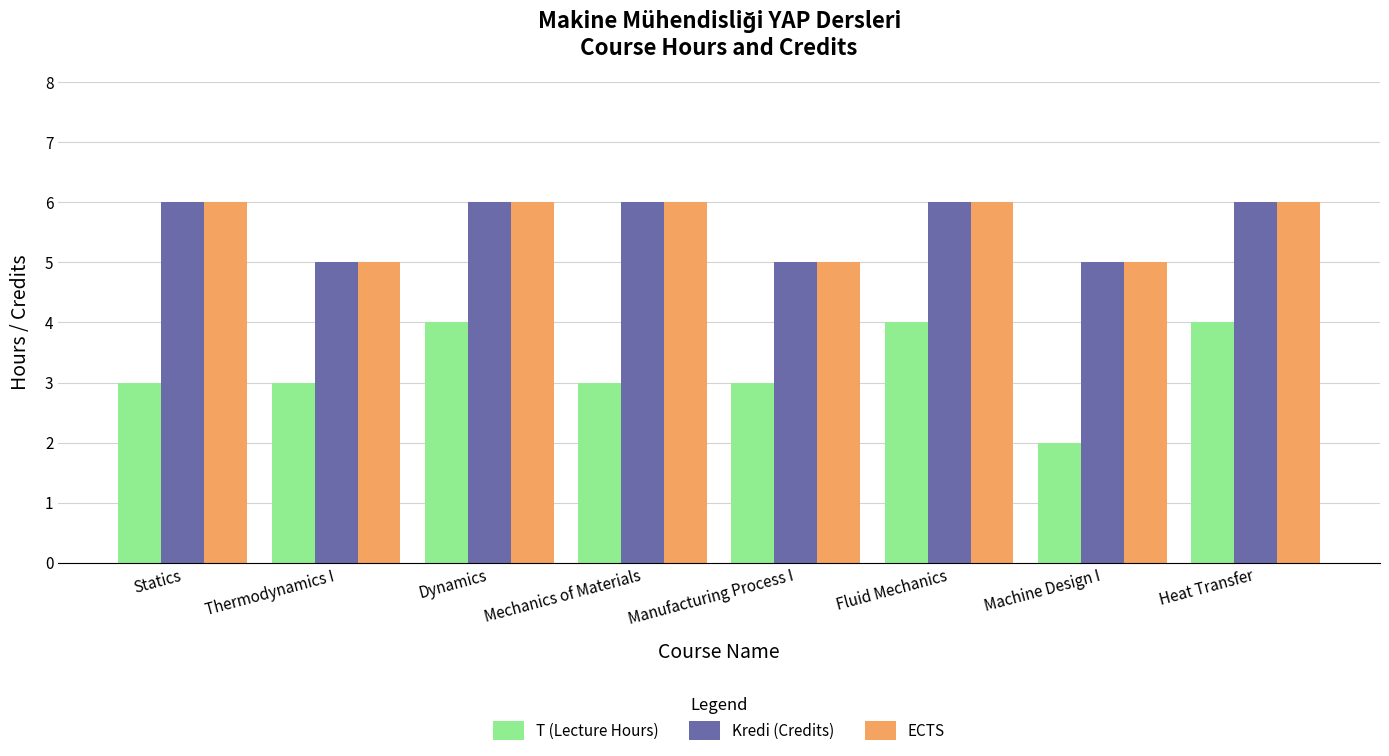

How many data points in ECTS are less than 6?

3